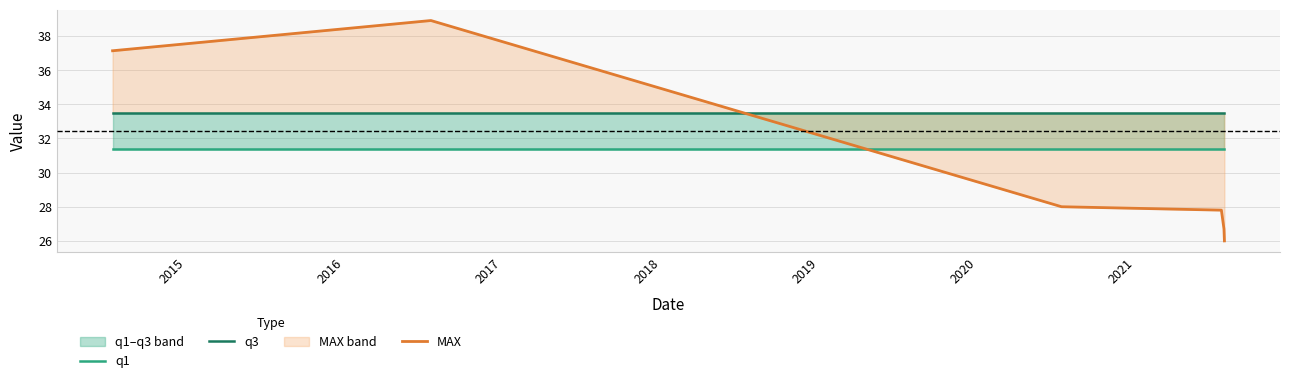

What is the maximum value for MAX?

38.9